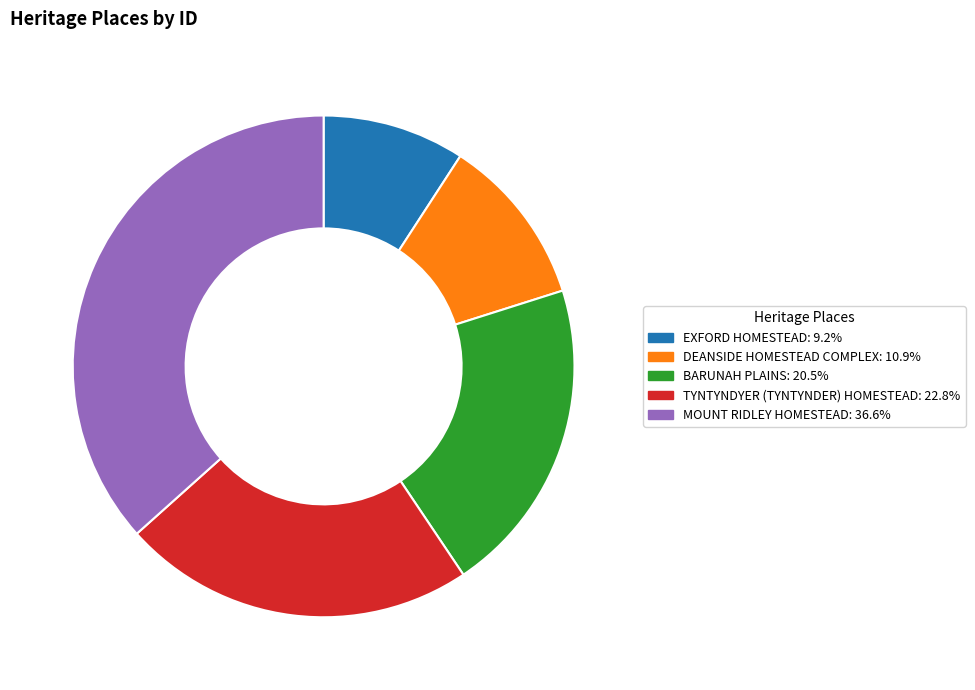

Does BARUNAH PLAINS represent more than half of the total?

No